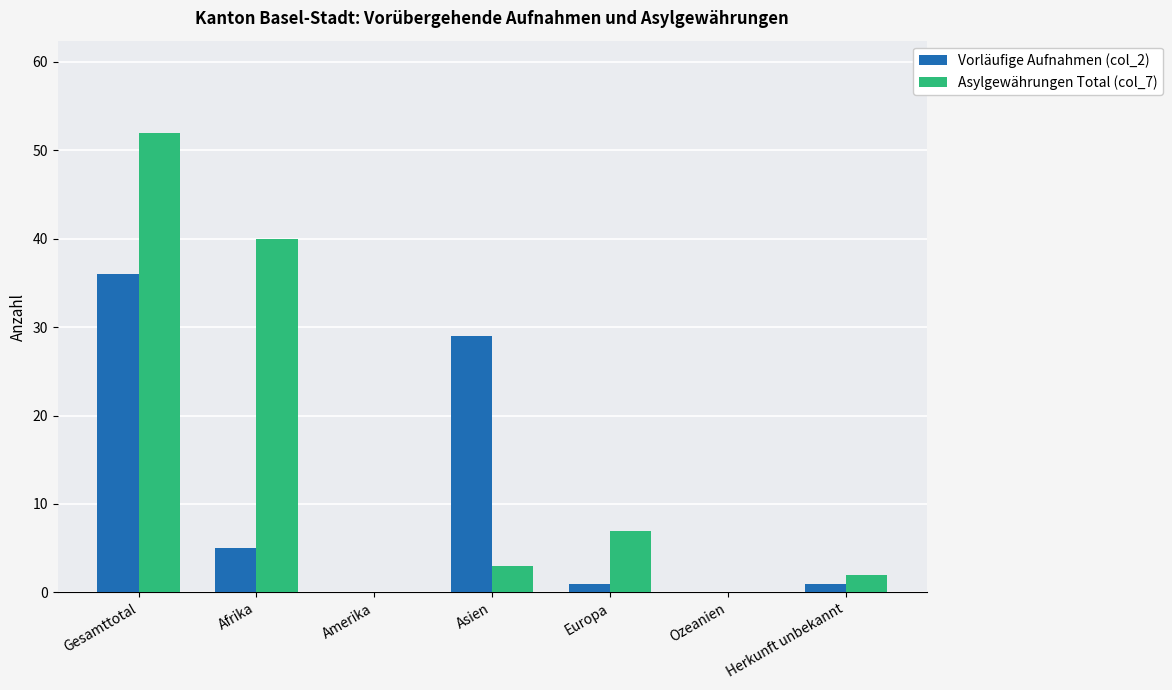

Between Afrika and Ozeanien, which series saw the biggest shift?

Asylgewährungen Total (col_7)